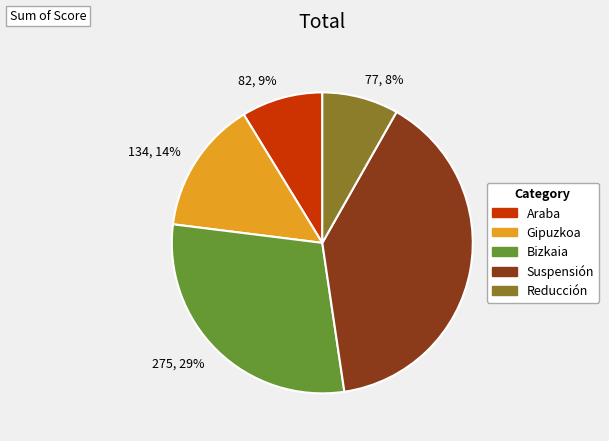

Combined, do Suspensión and Gipuzkoa account for over 50%?

Yes